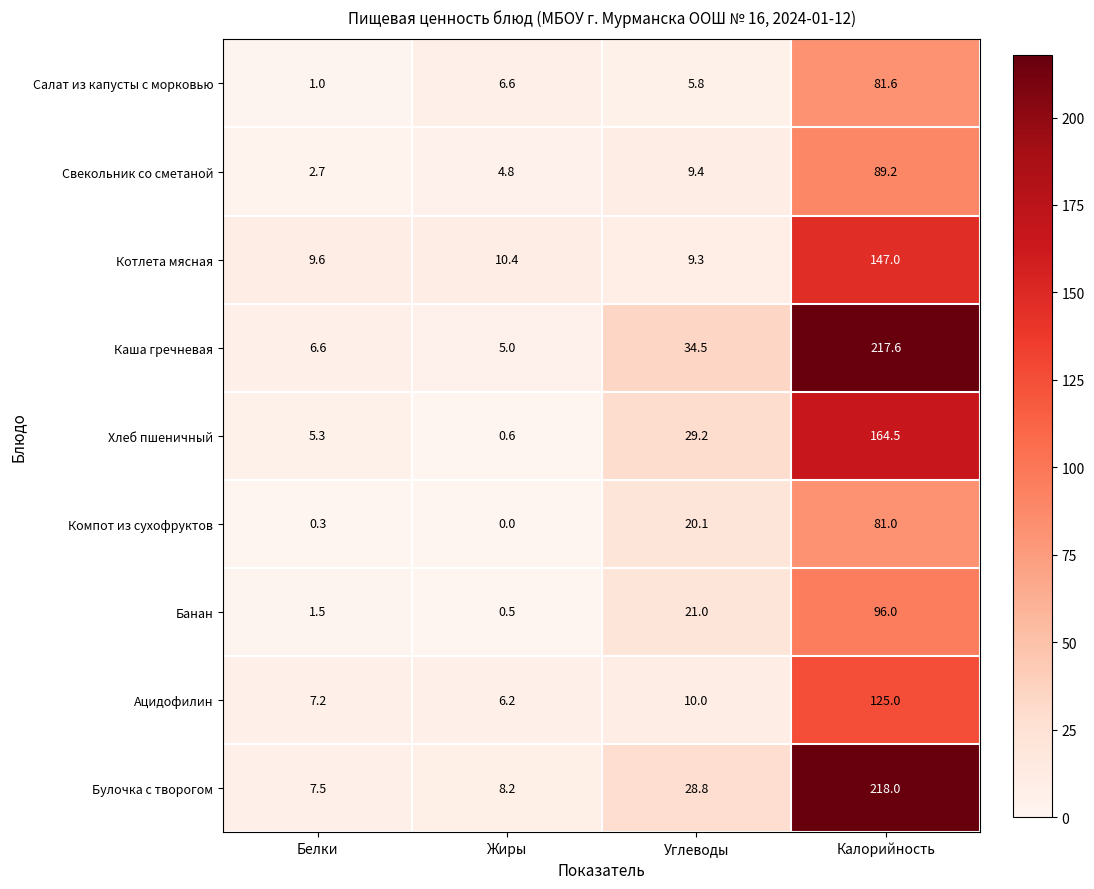

What value does the Ацидофилин series have at Углеводы?

10.0